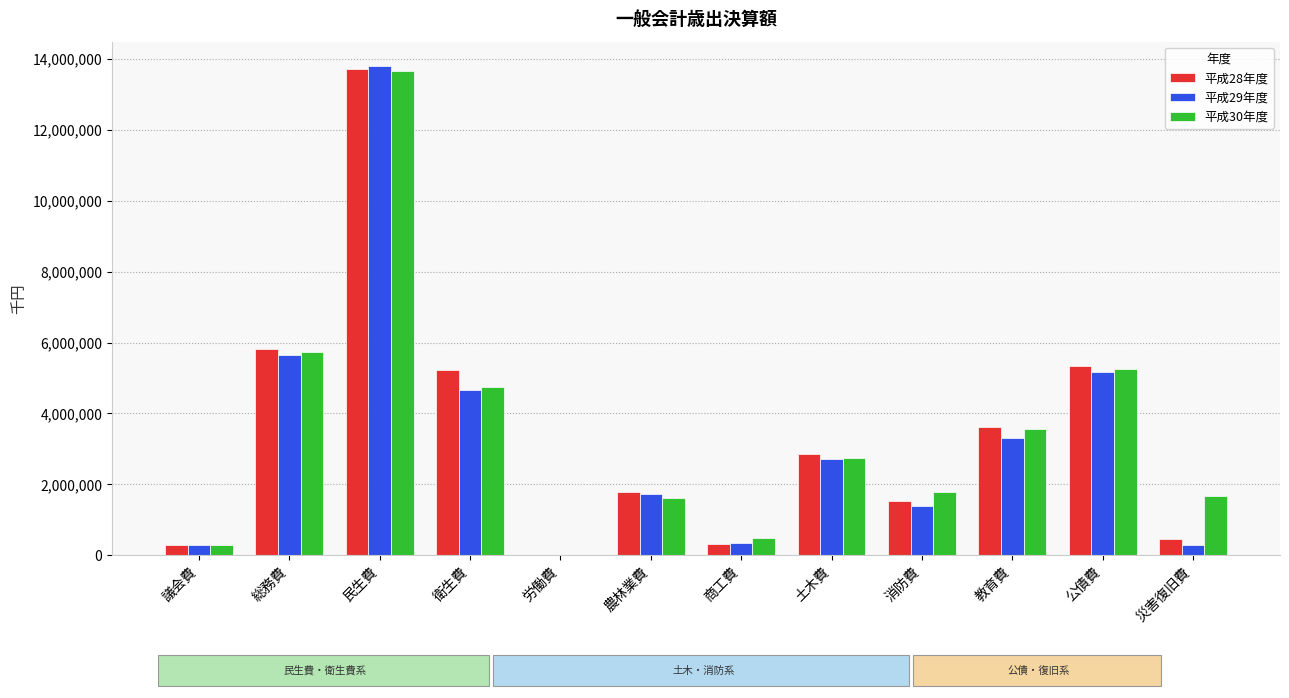

At which category is the sum across all series the highest?

民生費